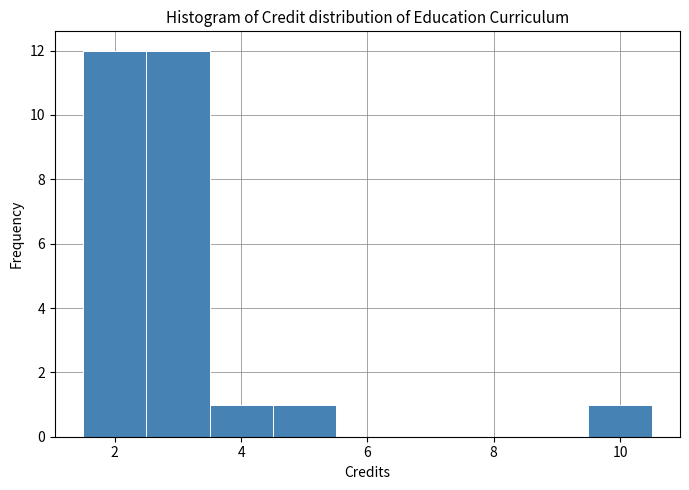

Reading left to right, list every bar in this chart as the range it spans on the x-axis followed by its height. Neither the bar edges nor the heights are printed on the chart, so give them approximately, as read against the axes.

1.5 to 2.5: 12
2.5 to 3.5: 12
3.5 to 4.5: 1
4.5 to 5.5: 1
5.5 to 6.5: 0
6.5 to 7.5: 0
7.5 to 8.5: 0
8.5 to 9.5: 0
9.5 to 10.5: 1